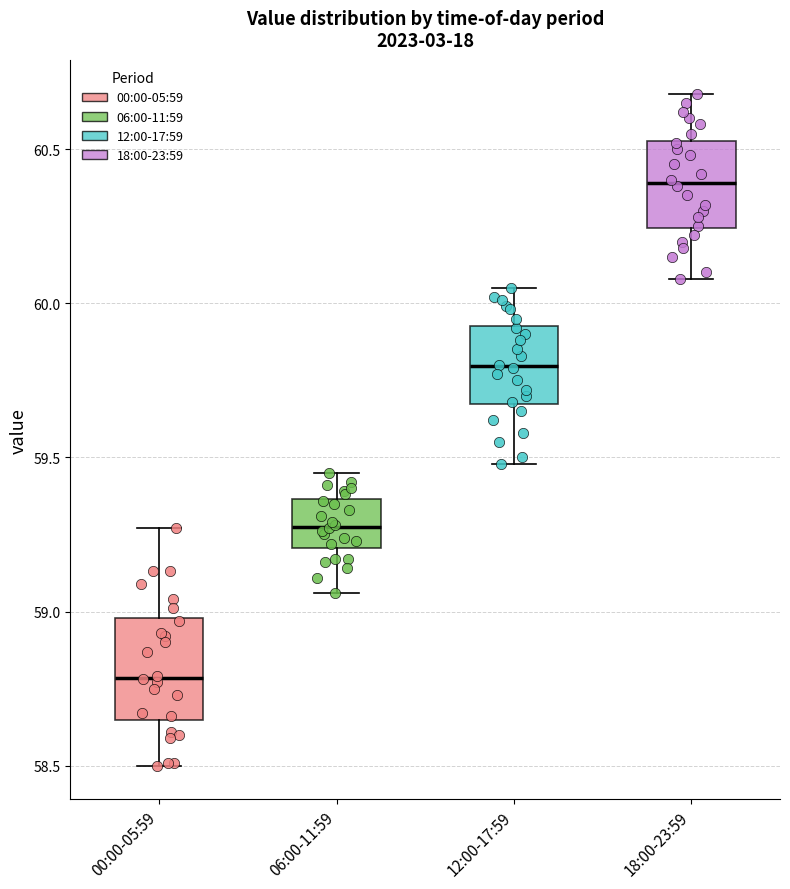

Which box has the lowest median line?

00:00-05:59